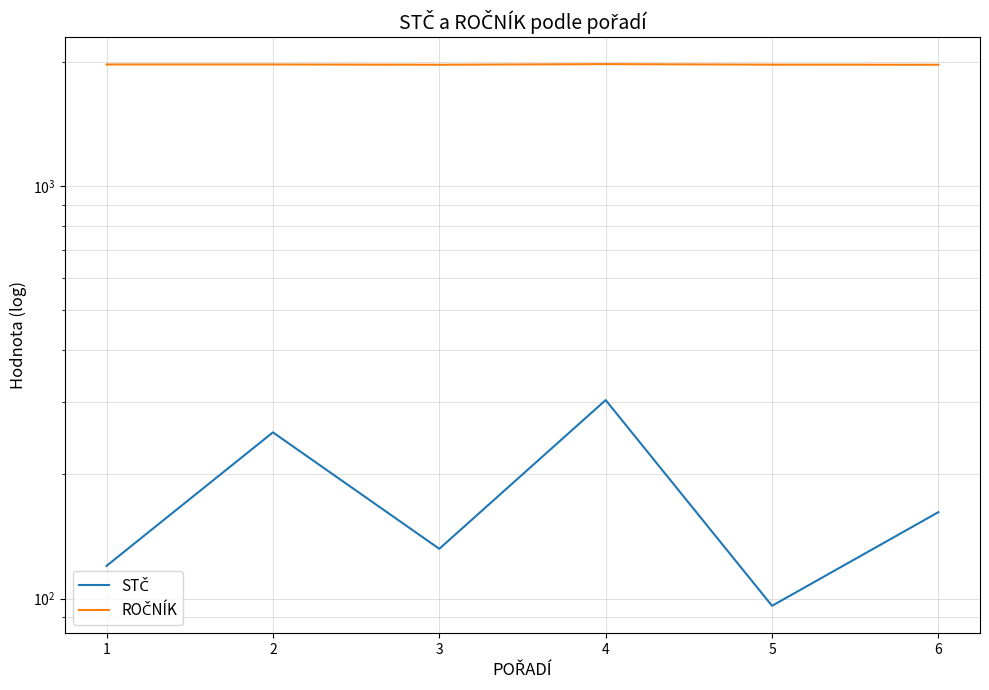

Count the ROČNÍK values in the range 1973 to 1976.

5